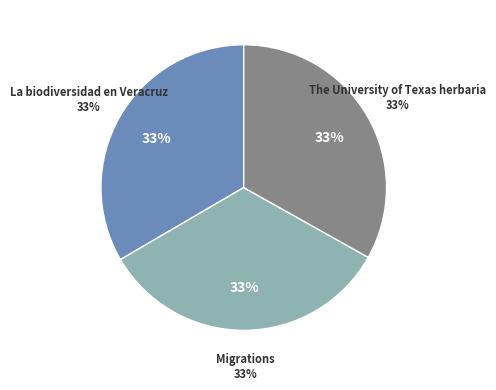

Does The University of Texas herbaria represent more than half of the total?

No